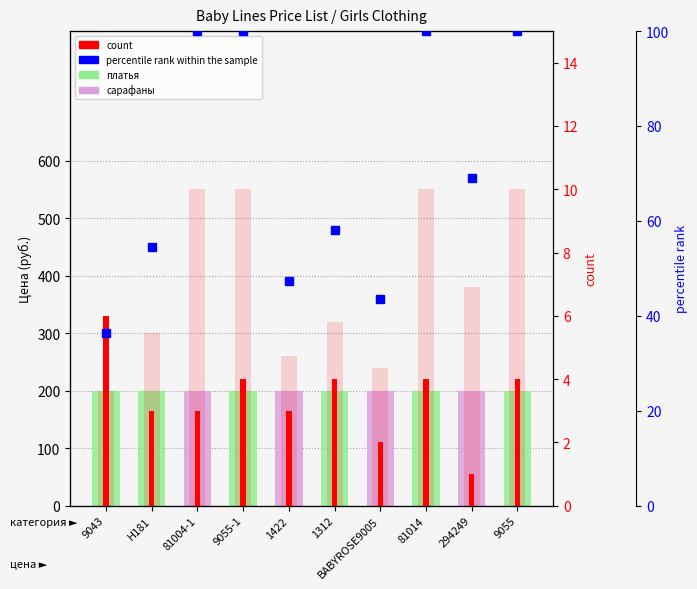

The chart shows a value of 47.3 at 1422. True or false?

True